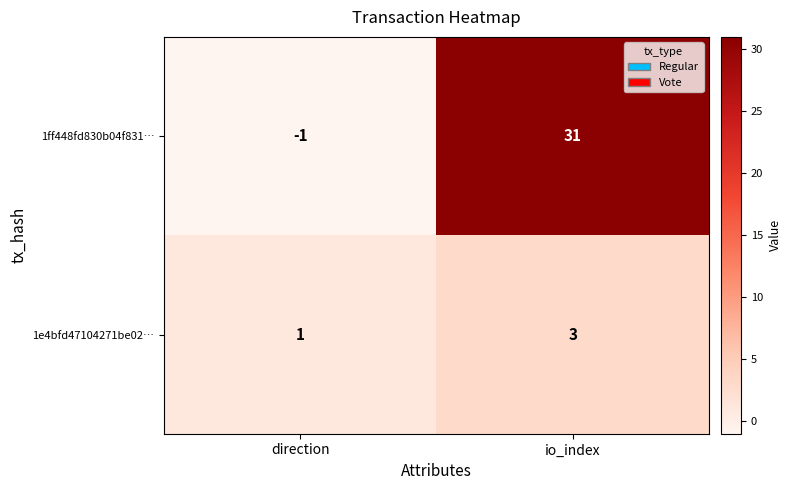

True or false: 1e4bfd47104271be02… has a value of 1 at direction.

True